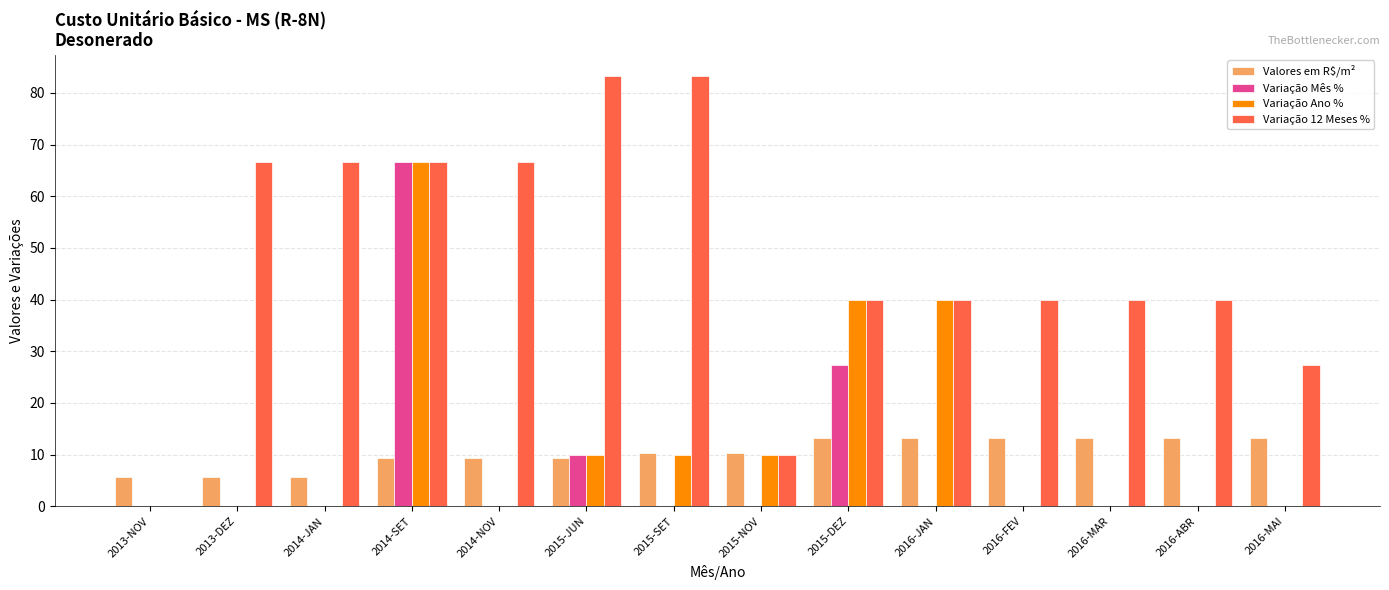

What is the sum of all Valores em R$/m² values?

145.2